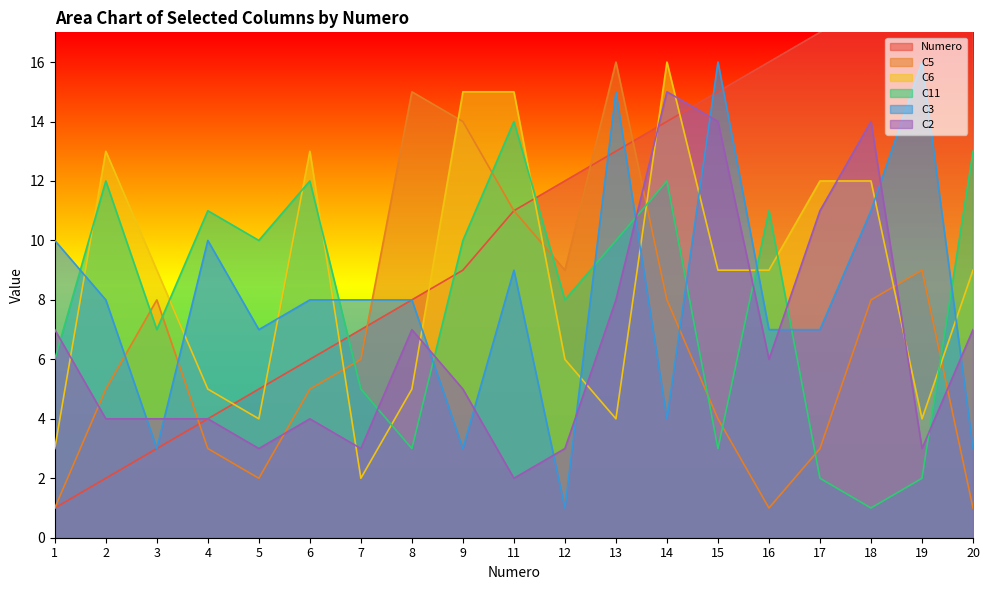

Reading left to right, list all the values displayed in this chart.

Numero: 1	2	3	4	5	6	7	8	9	11	12	13	14	15	16	17	18	19	20
C5: 1	5	8	3	2	5	6	15	14	11	9	16	8	4	1	3	8	9	1
C6: 3	13	9	5	4	13	2	5	15	15	6	4	16	9	9	12	12	4	9
C11: 6	12	7	11	10	12	5	3	10	14	8	10	12	3	11	2	1	2	13
C3: 10	8	3	10	7	8	8	8	3	9	1	15	4	16	7	7	11	16	3
C2: 7	4	4	4	3	4	3	7	5	2	3	8	15	14	6	11	14	3	7